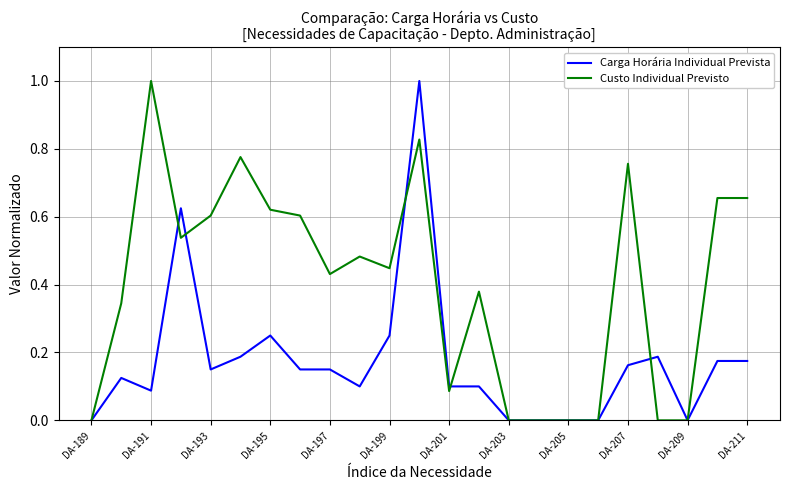

What is the maximum value for Custo Individual Previsto?

1.0